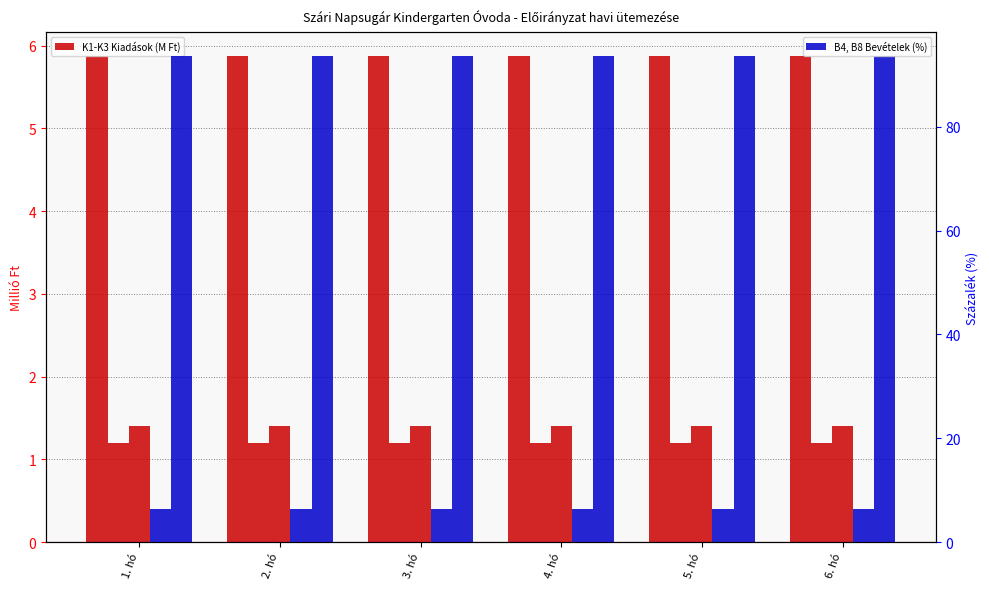

The value of B8 Finanszírozási bevételek at 6. hó is 93.6. True or false?

True